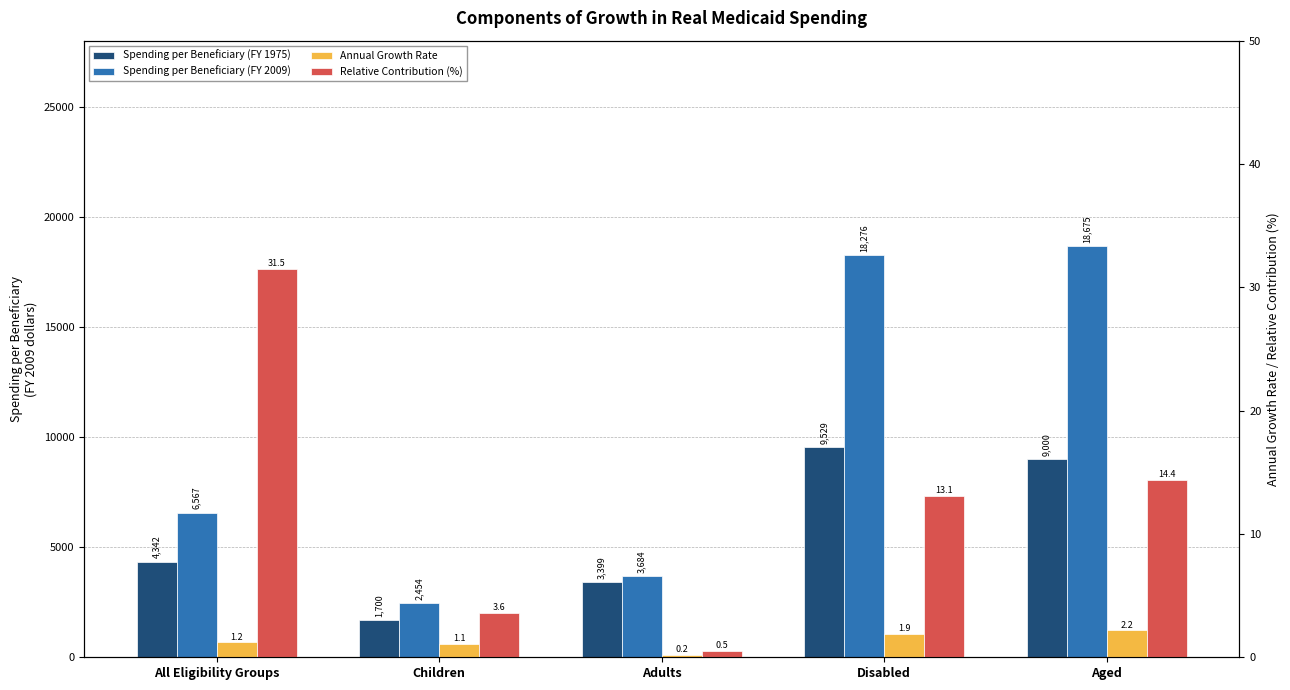

What are all the series names shown in the legend?

Spending per Beneficiary (FY 1975), Spending per Beneficiary (FY 2009), Annual Growth Rate, Relative Contribution (%)